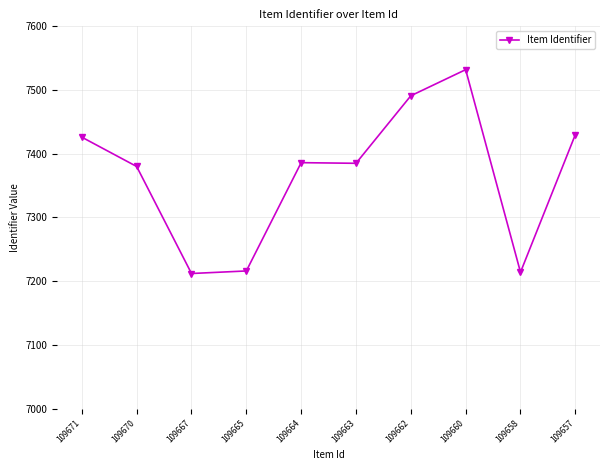

What is the smallest value displayed?

7212